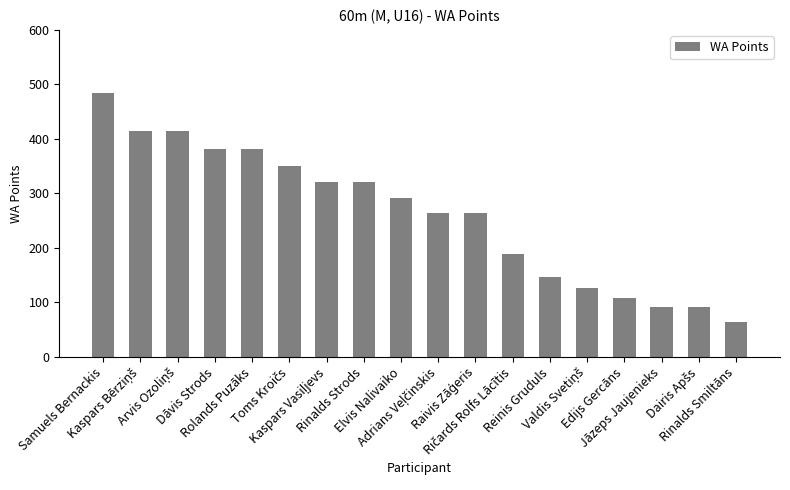

What is the sum of all values?

4702